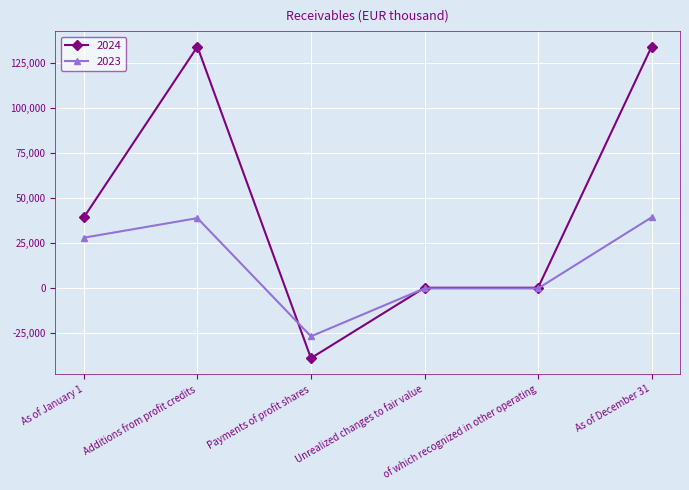

List the series in order of their peak value, highest first.

2024, 2023